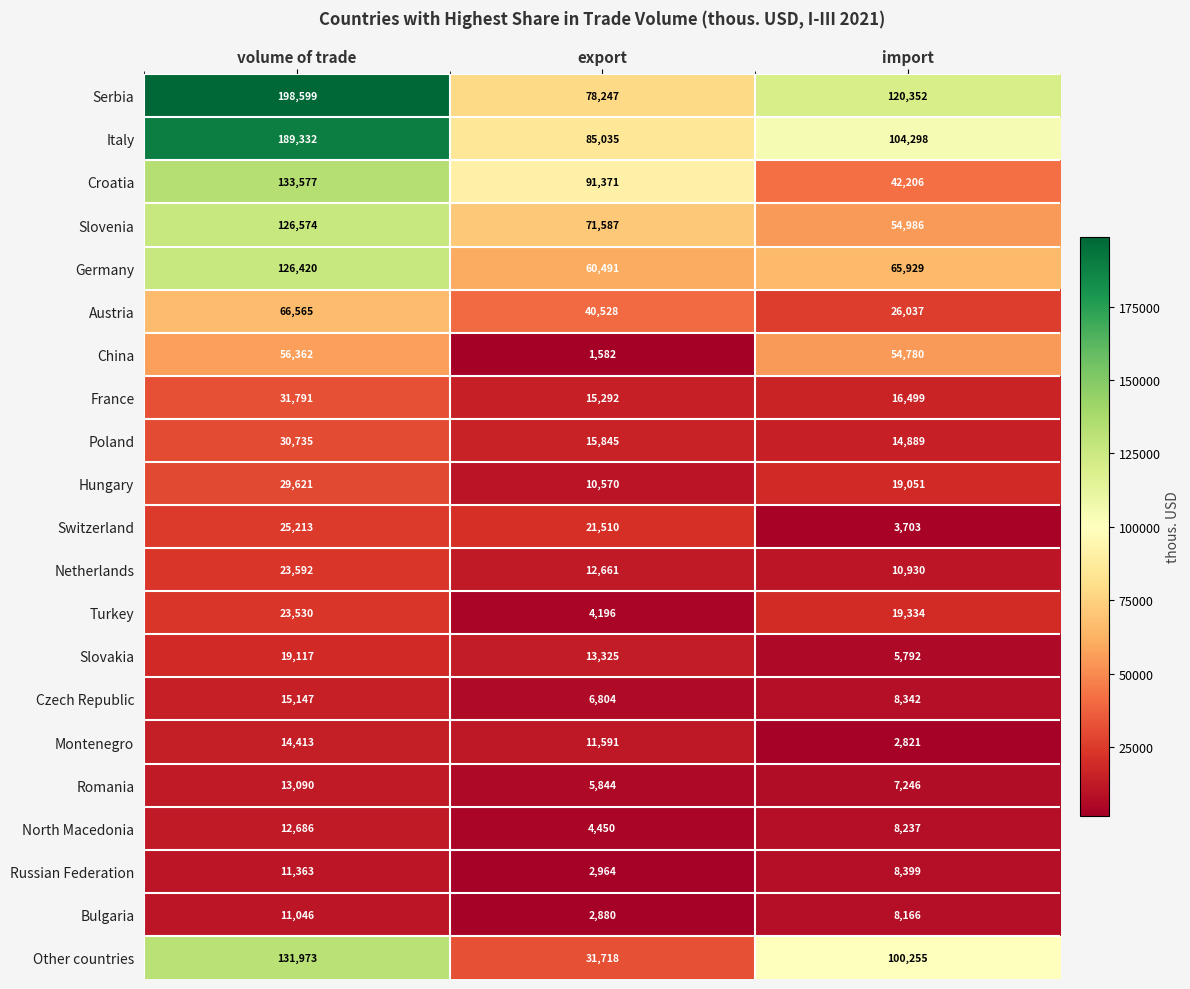

Which series has the widest spread of values?

Serbia